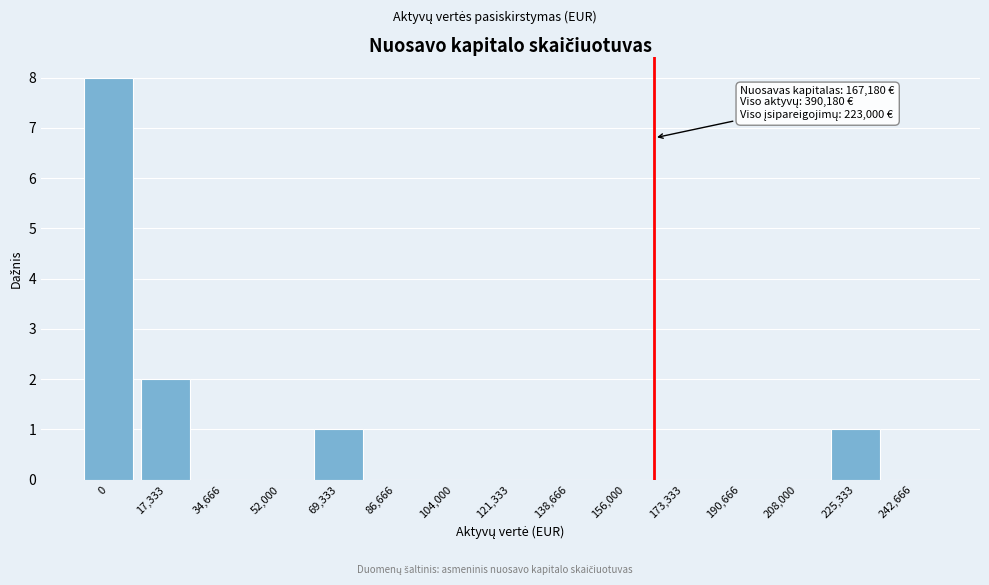

Reading left to right, list all the values displayed in this chart.

0=8	17,333=2	34,666=0	52,000=0	69,333=1	86,666=0	104,000=0	121,333=0	138,666=0	156,000=0	173,333=0	190,666=0	208,000=0	225,333=1	242,666=0